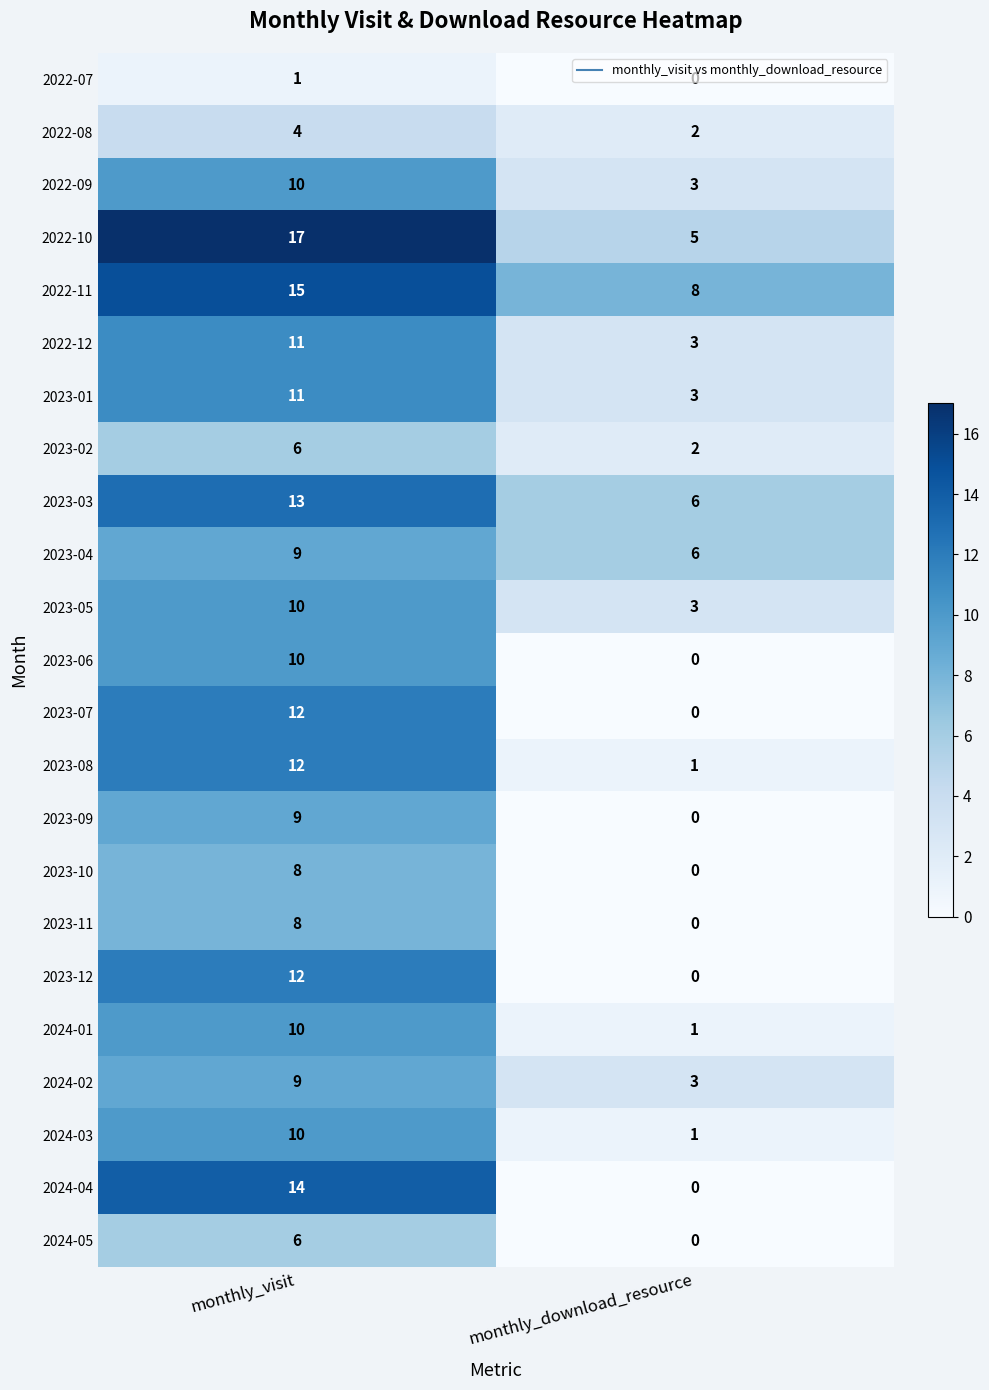

Which category has the lowest value in the 2024-04 series?

monthly_download_resource